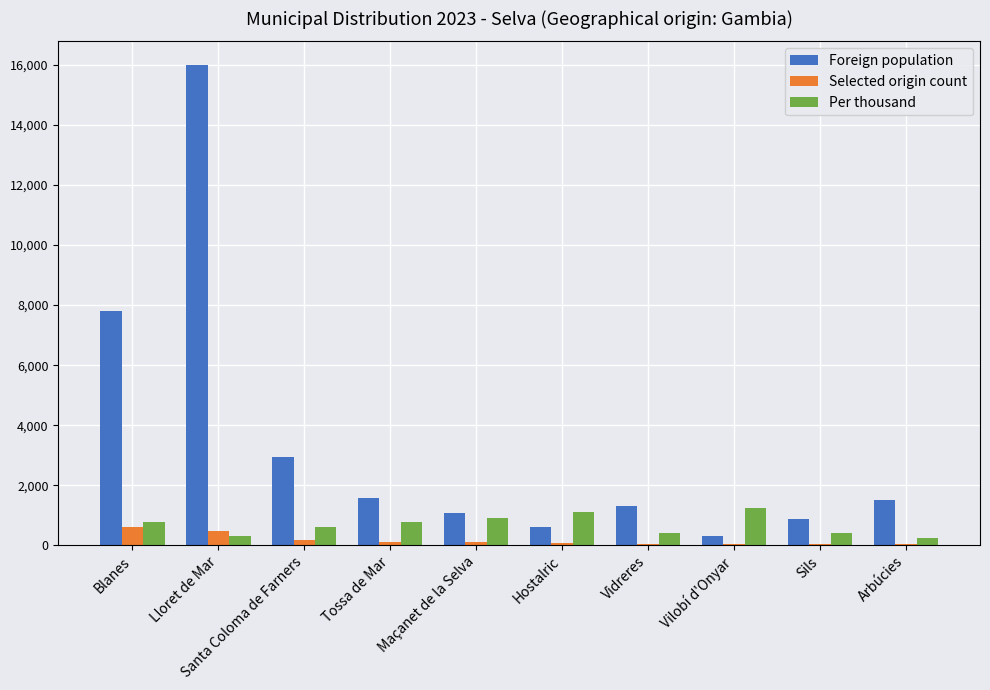

Which series changed the most between Lloret de Mar and Sils?

Foreign population